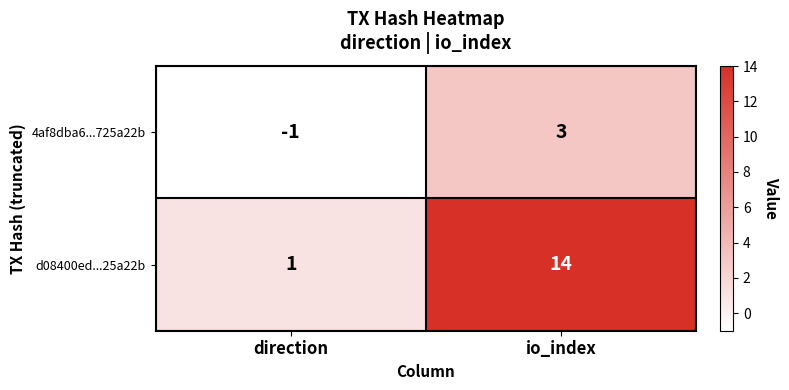

How many values in the 4af8dba6...725a22b series are below 3?

1